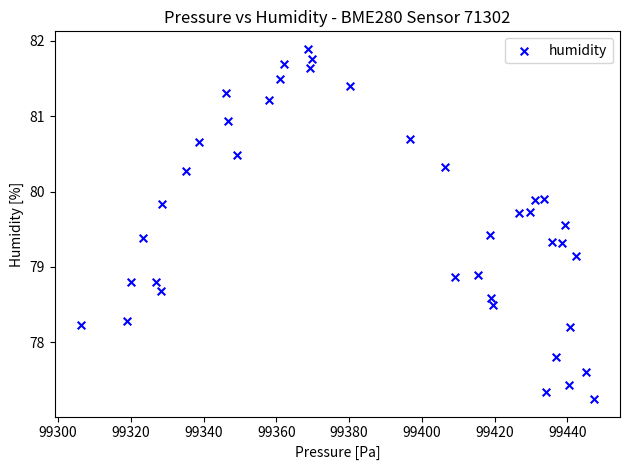

What is the range of X values (max minus min)?

141.2